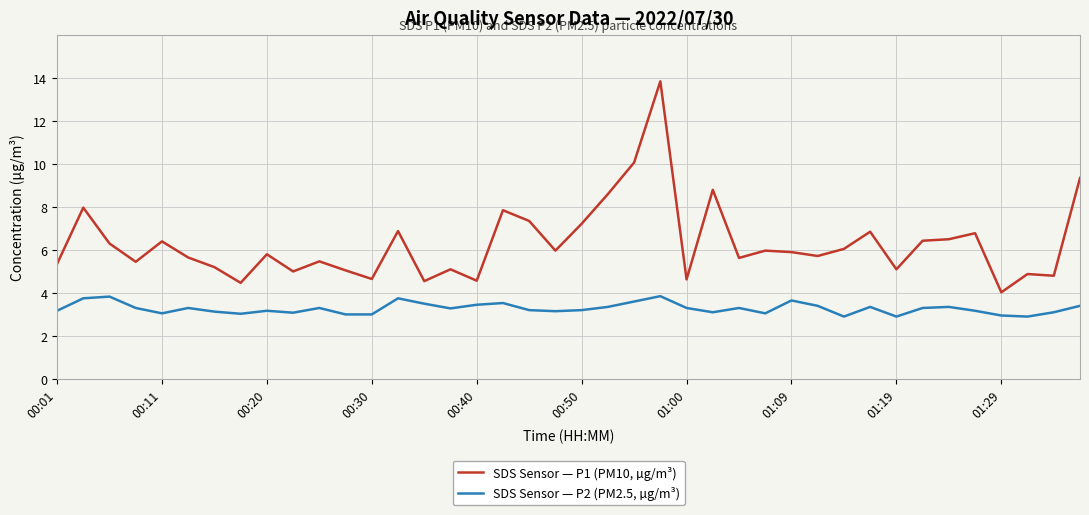

True or false: SDS Sensor — P2 (PM2.5, µg/m³) and SDS Sensor — P1 (PM10, µg/m³) cross at least once.

False